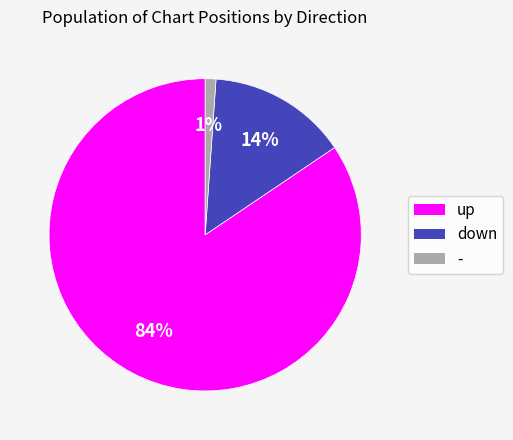

Rank the categories by value from highest to lowest.

up, down, -